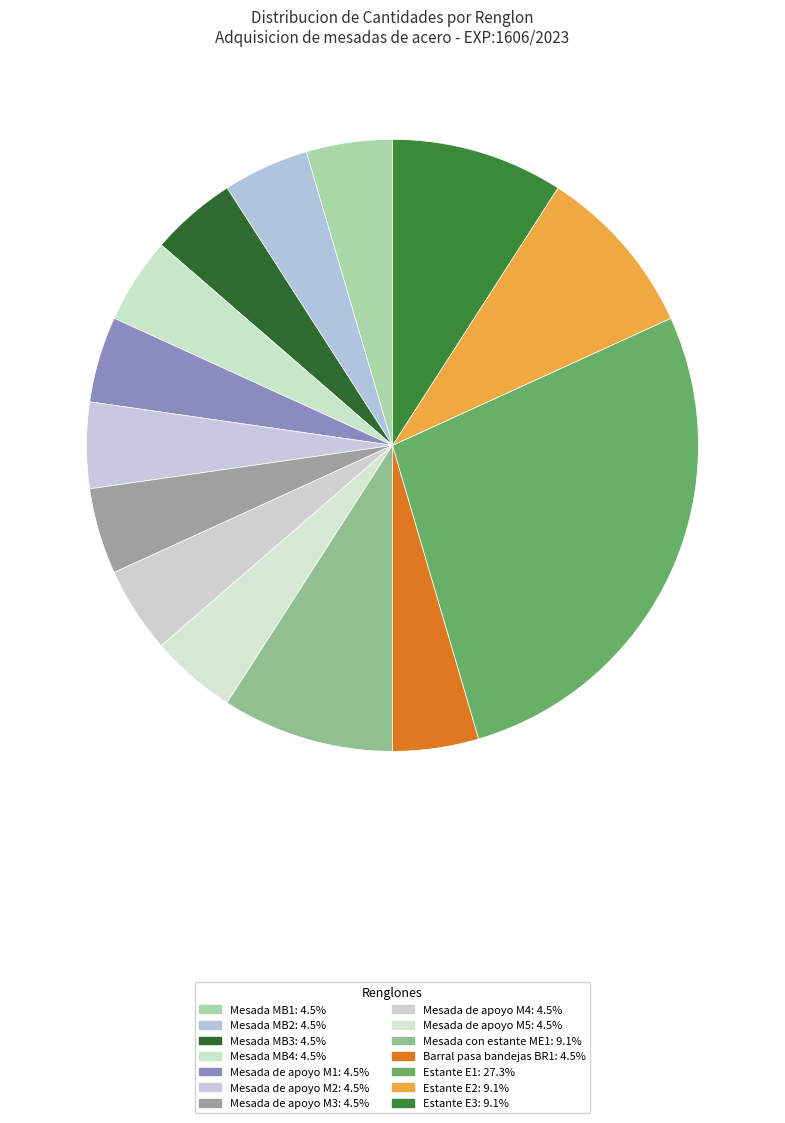

What is the ratio of the value at Mesada de apoyo M1 to the value at Mesada de apoyo M2?

1.0